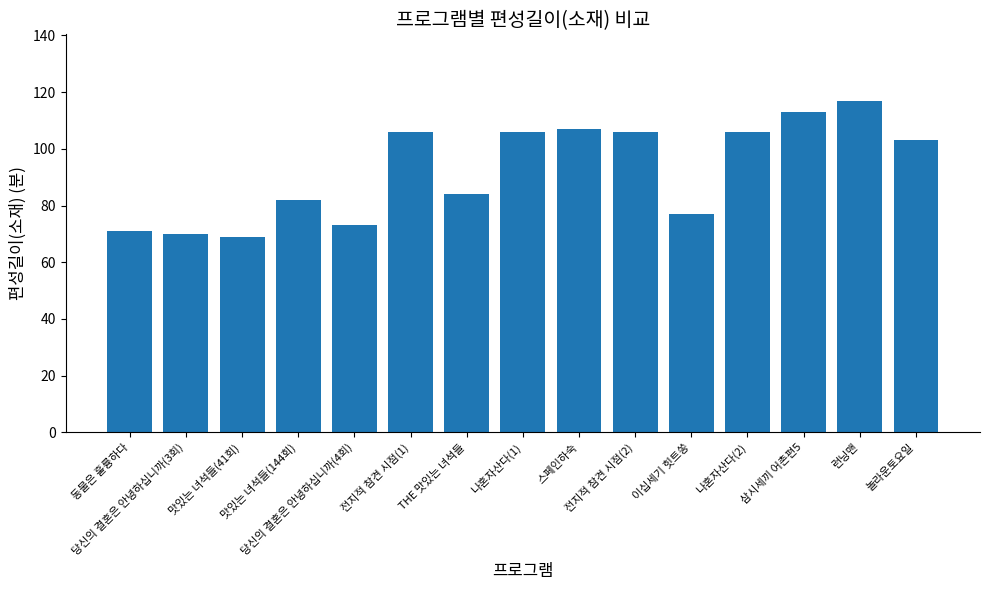

Does the chart contain any negative values?

No